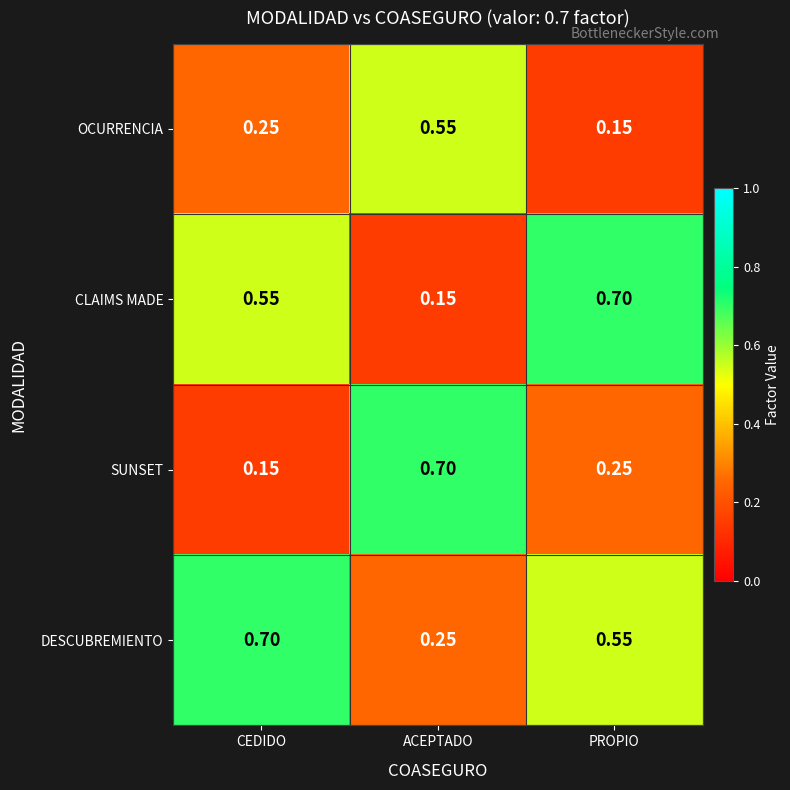

Which category has the highest value in the SUNSET series?

ACEPTADO